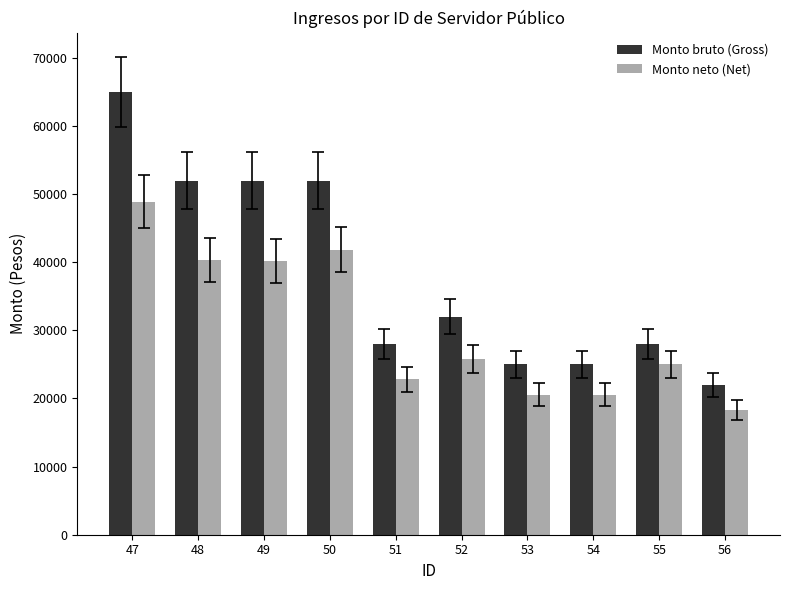

Is the value of Monto bruto (Gross) at 54 greater than the value of Monto neto (Net) at 53?

Yes